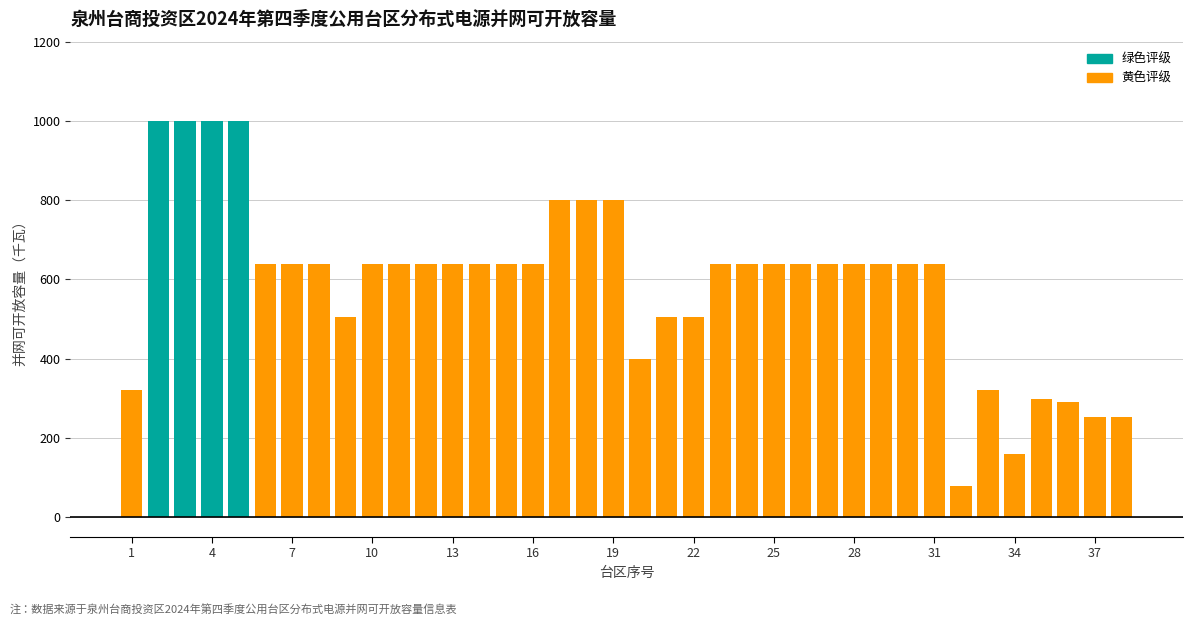

What is the value of the 28th bar from the left?

640